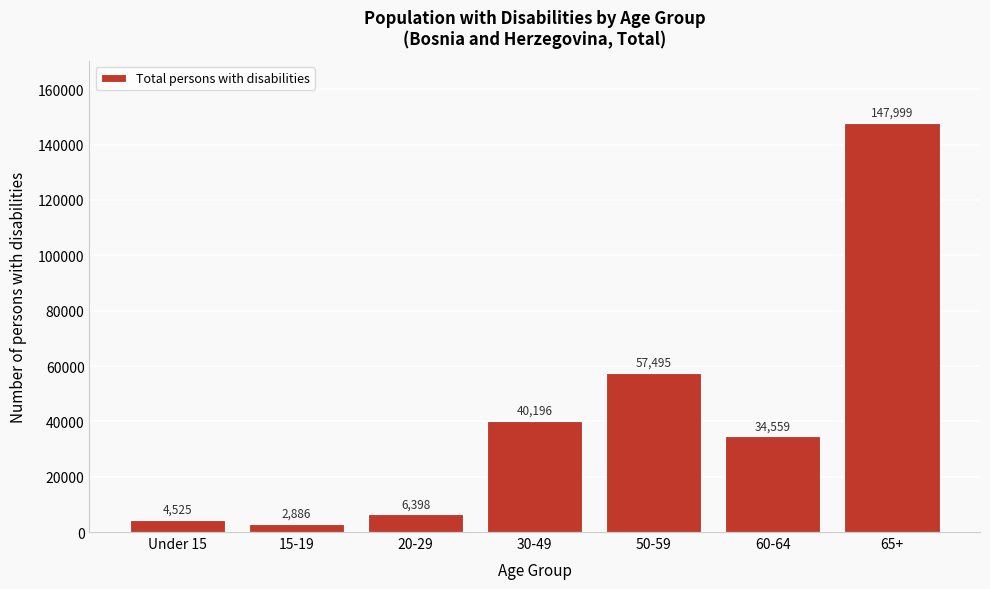

Reading right to left, extract all data points from this chart.

147999	34559	57495	40196	6398	2886	4525